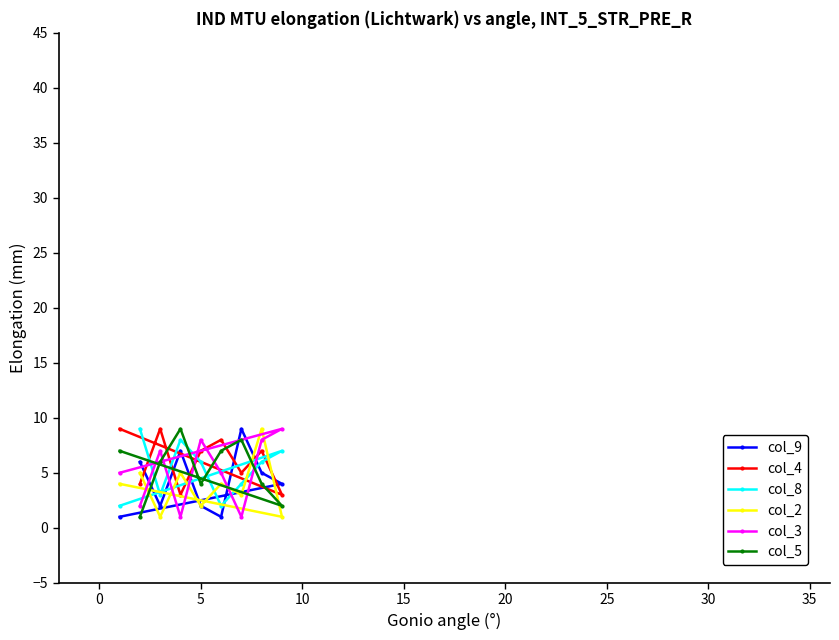

What are all the series names shown in the legend?

col_9, col_4, col_8, col_2, col_3, col_5